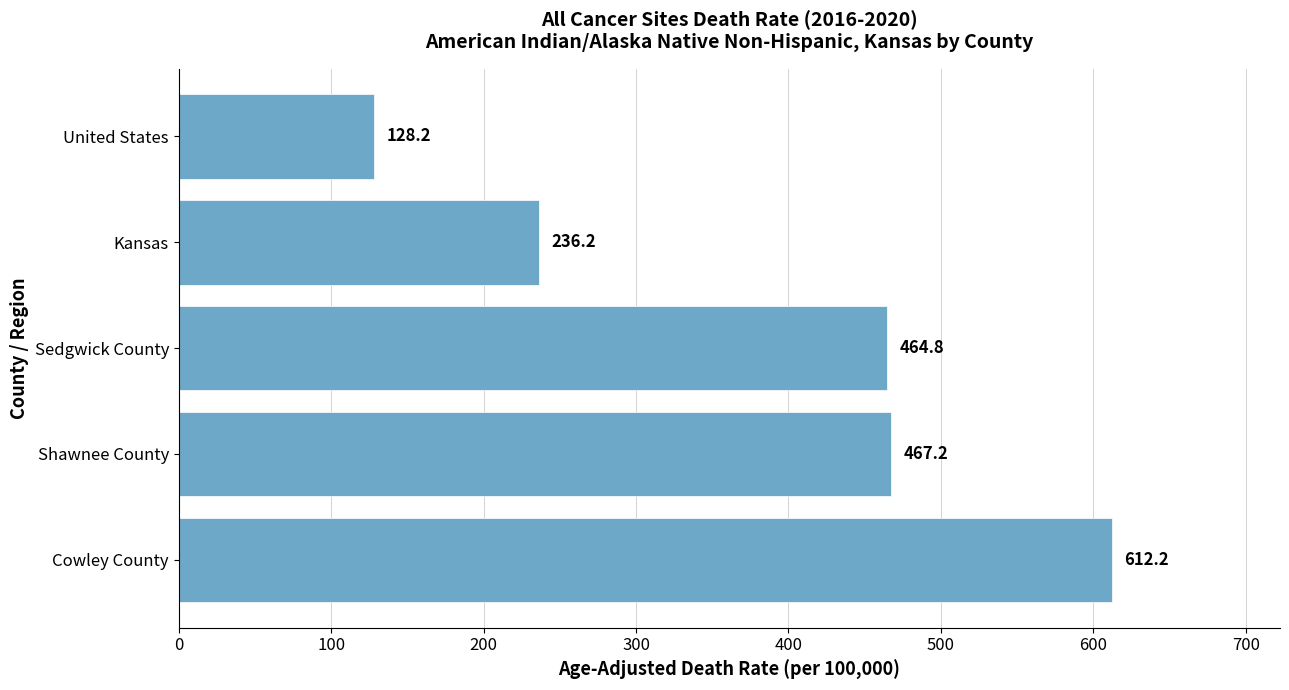

True or false: the data shows 145.9 at Cowley County.

False